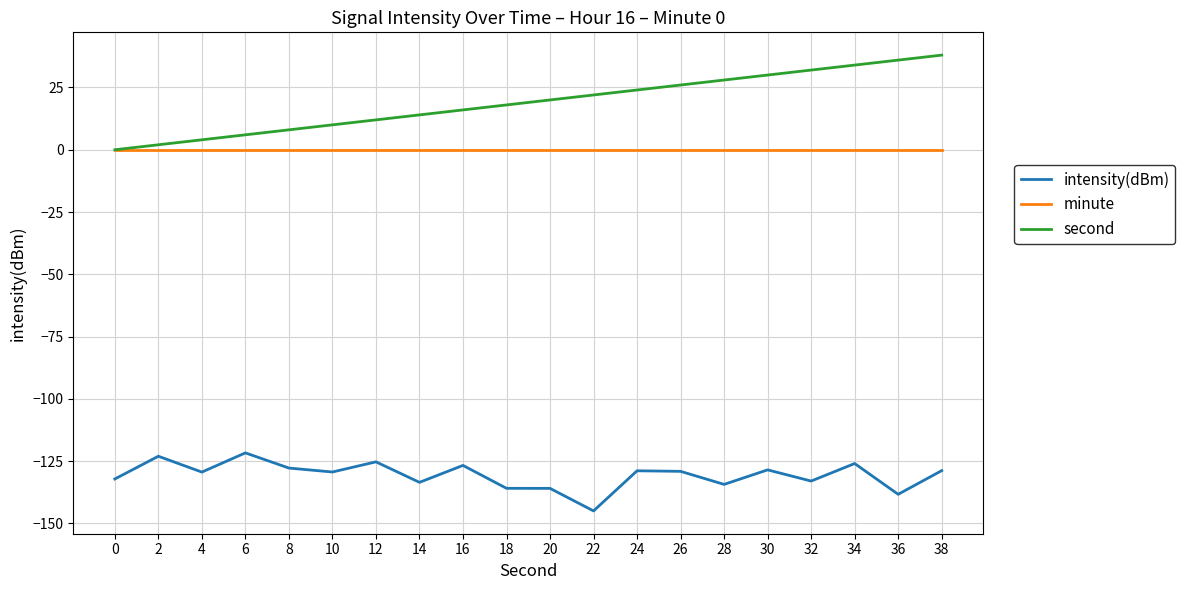

Is it true that second equals 53.0 at 30?

False